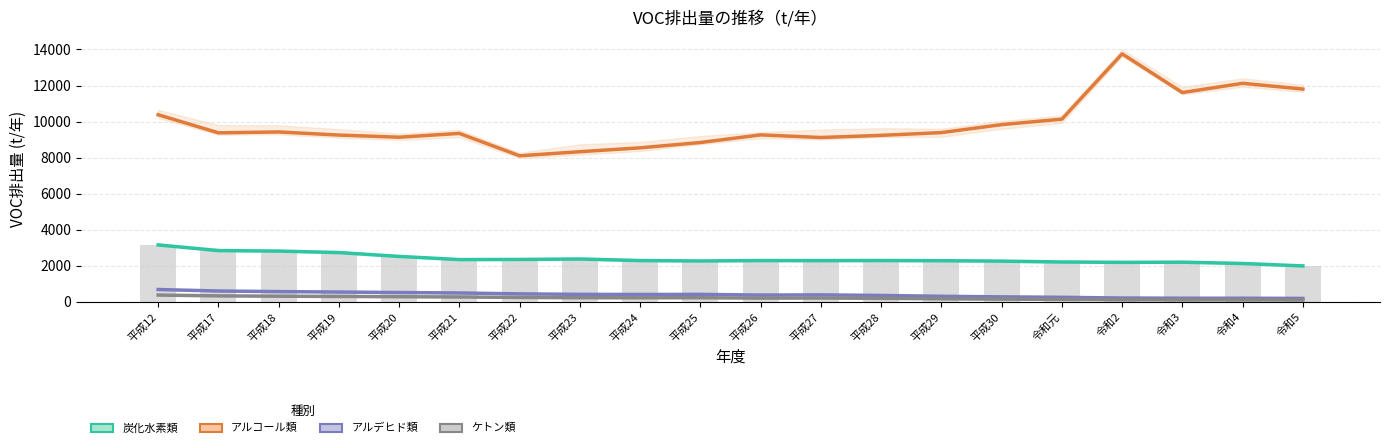

What is the average value of the アルコール類 series?

9850.4